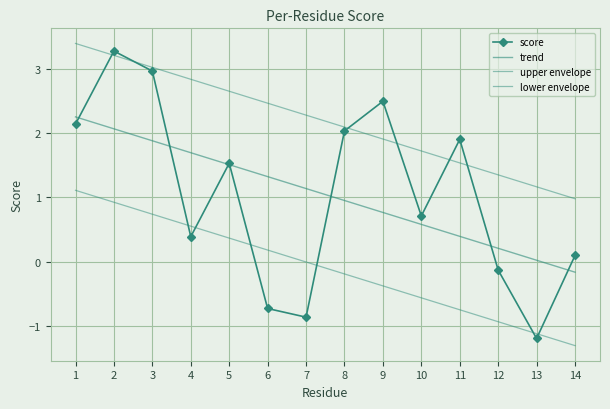

What is the spread (max minus min) of values at 2?

2.3